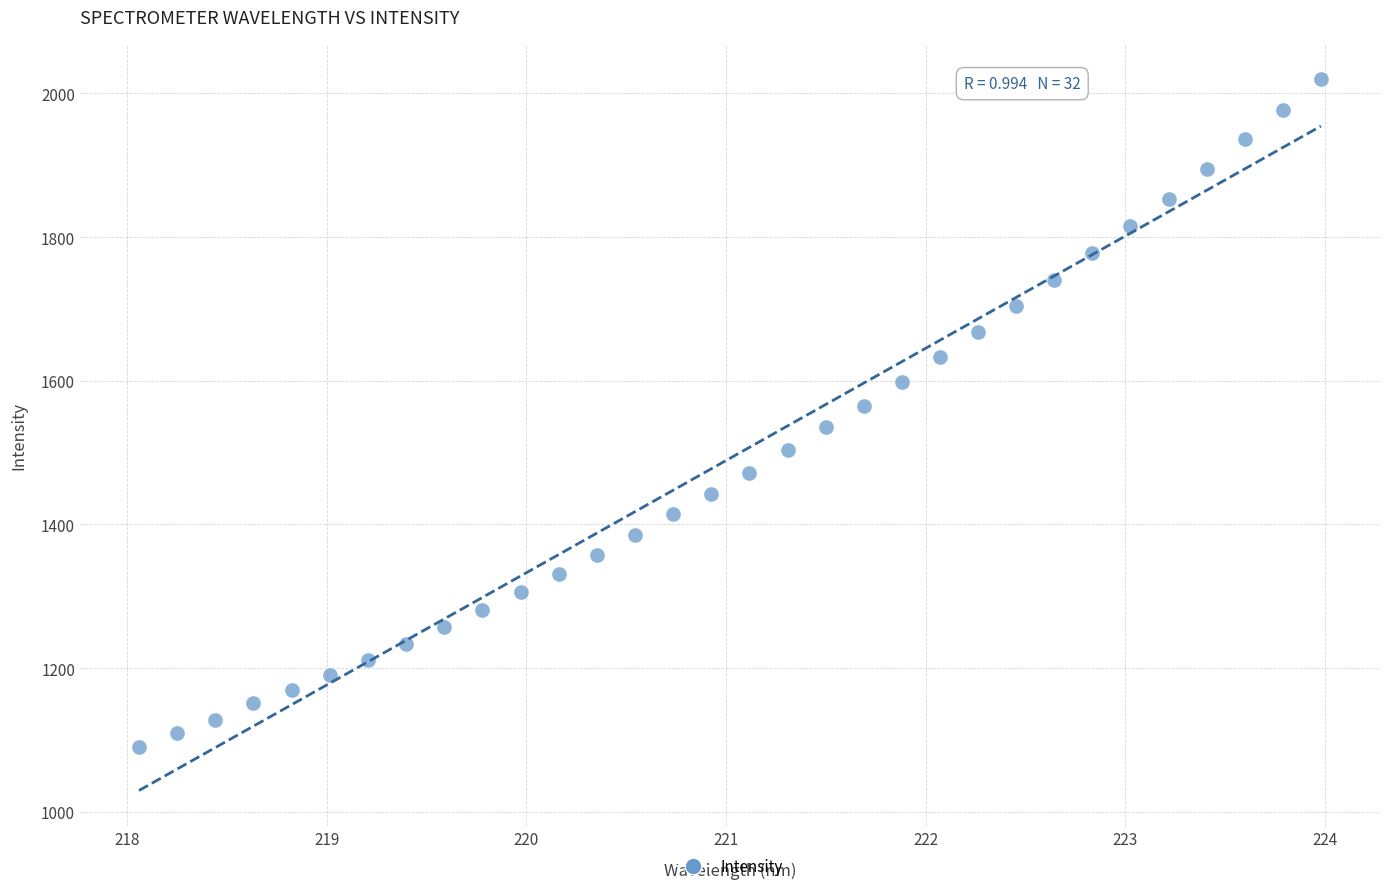

What is the range of Y values (max minus min)?

928.7